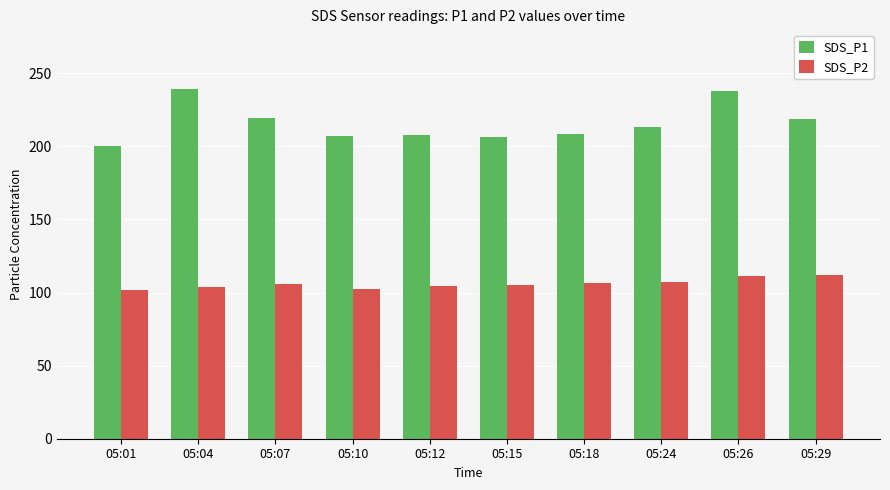

What is the maximum value for SDS_P2?

112.1